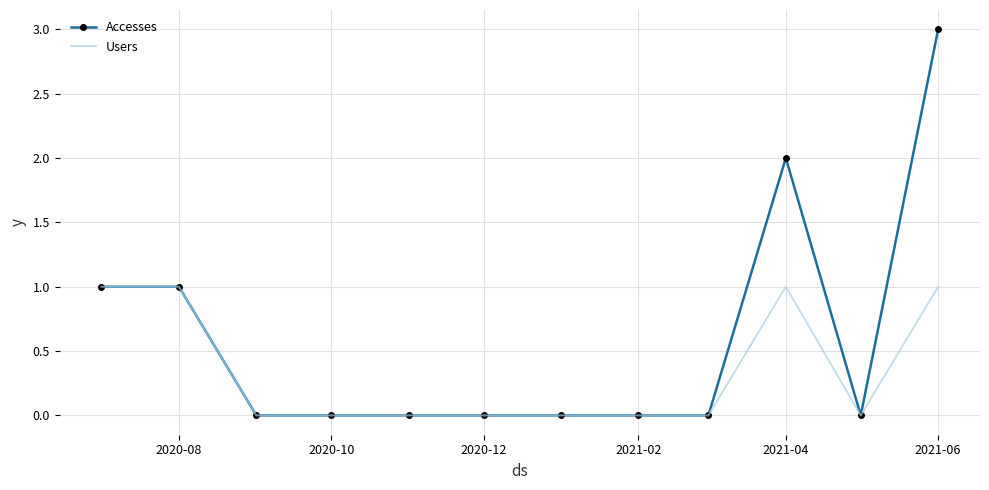

What is the sum of all Accesses values?

7